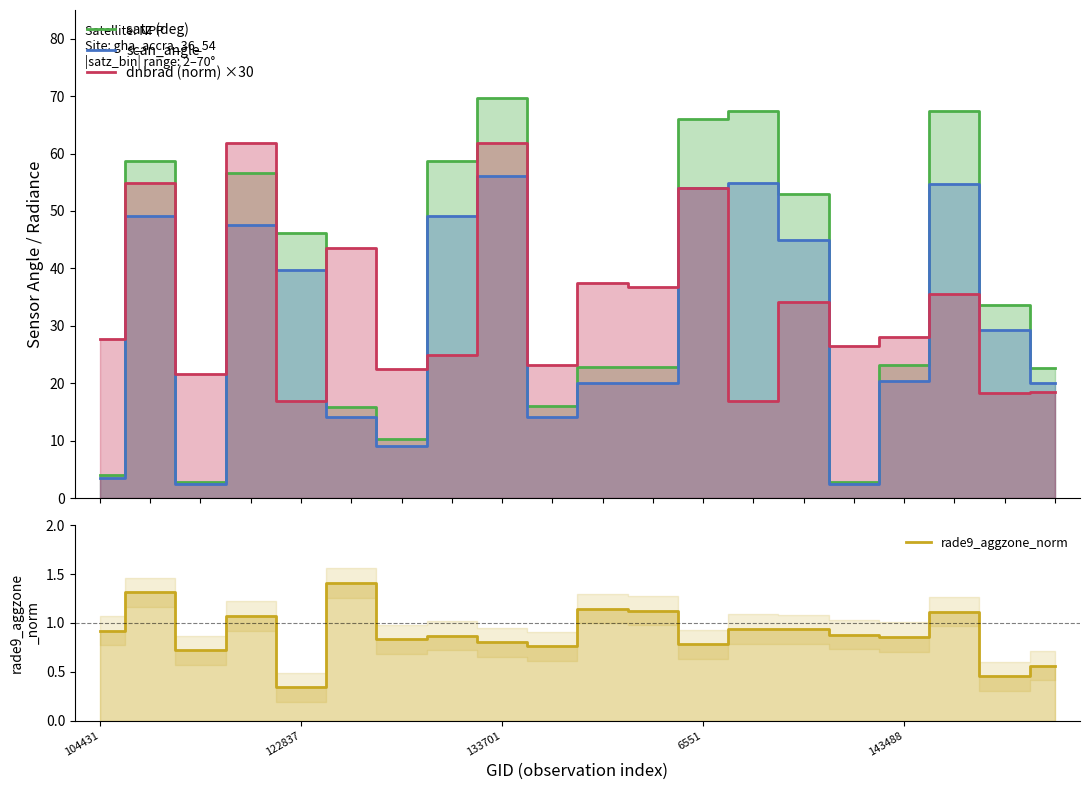

How many lines are shown in the chart?

4